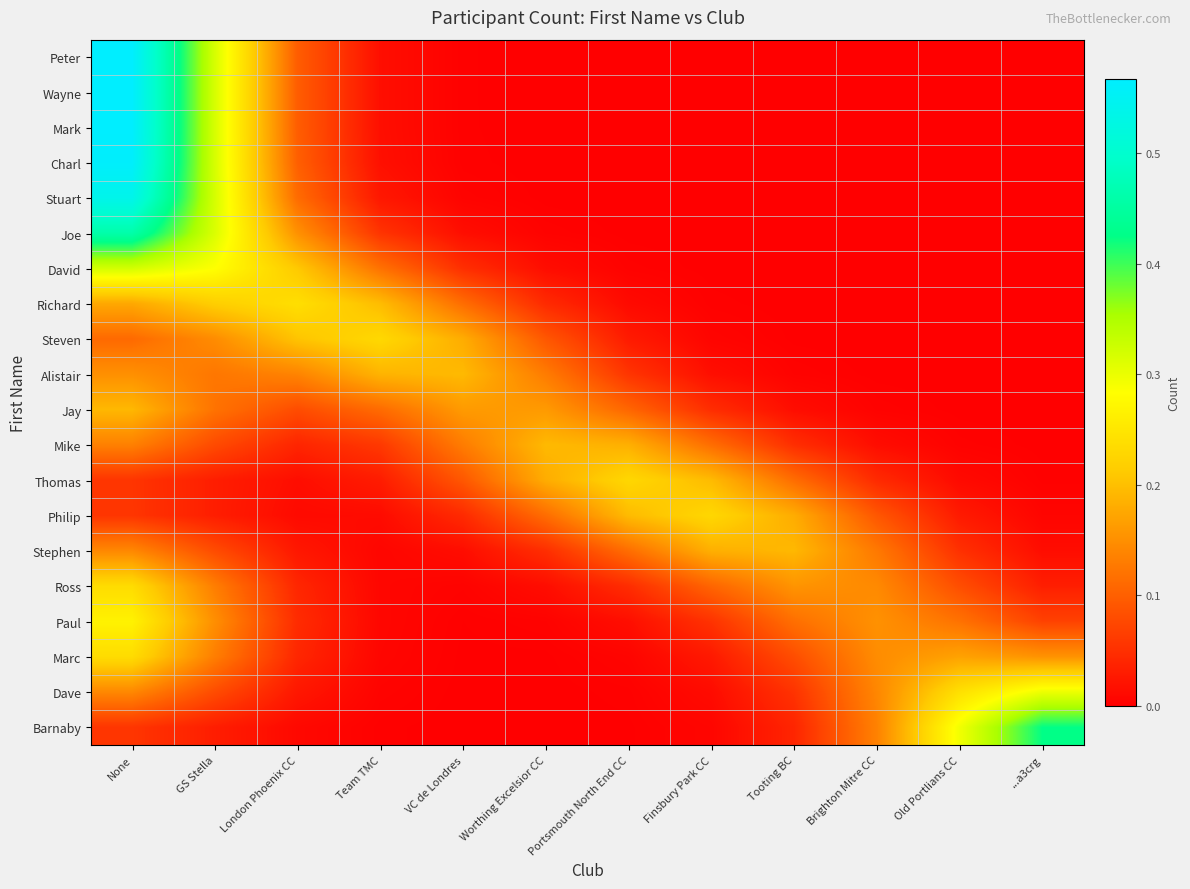

At None, list the series in order from smallest to largest.

Thomas, Philip, Barnaby, Steven, Mike, Dave, Stephen, Alistair, Richard, Jay, Marc, Ross, Paul, David, Joe, Stuart, Charl, Mark, Wayne, Peter